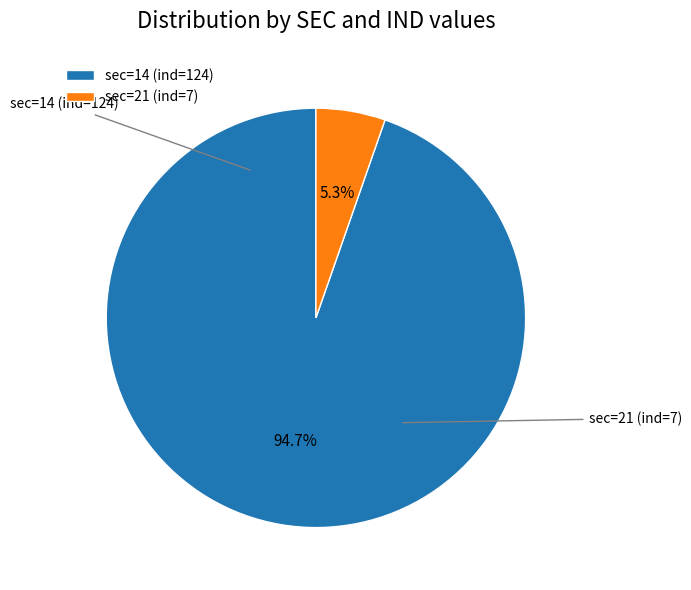

Does sec=21 (ind=7) account for over 50% of the chart?

No